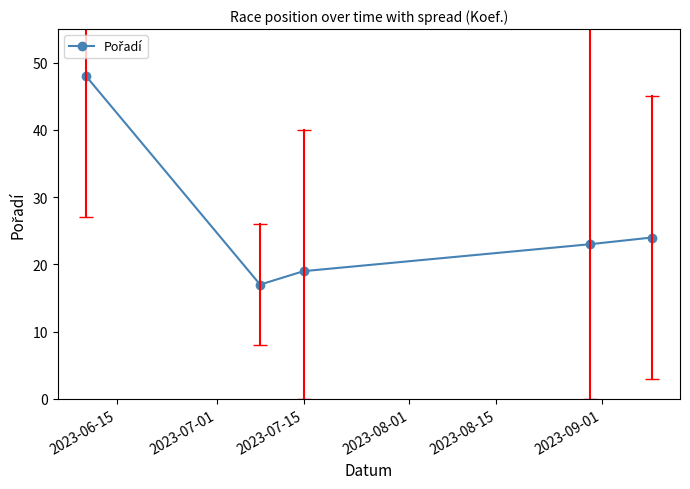

How many points are lower than both their immediate neighbors (excluding endpoints)?

1